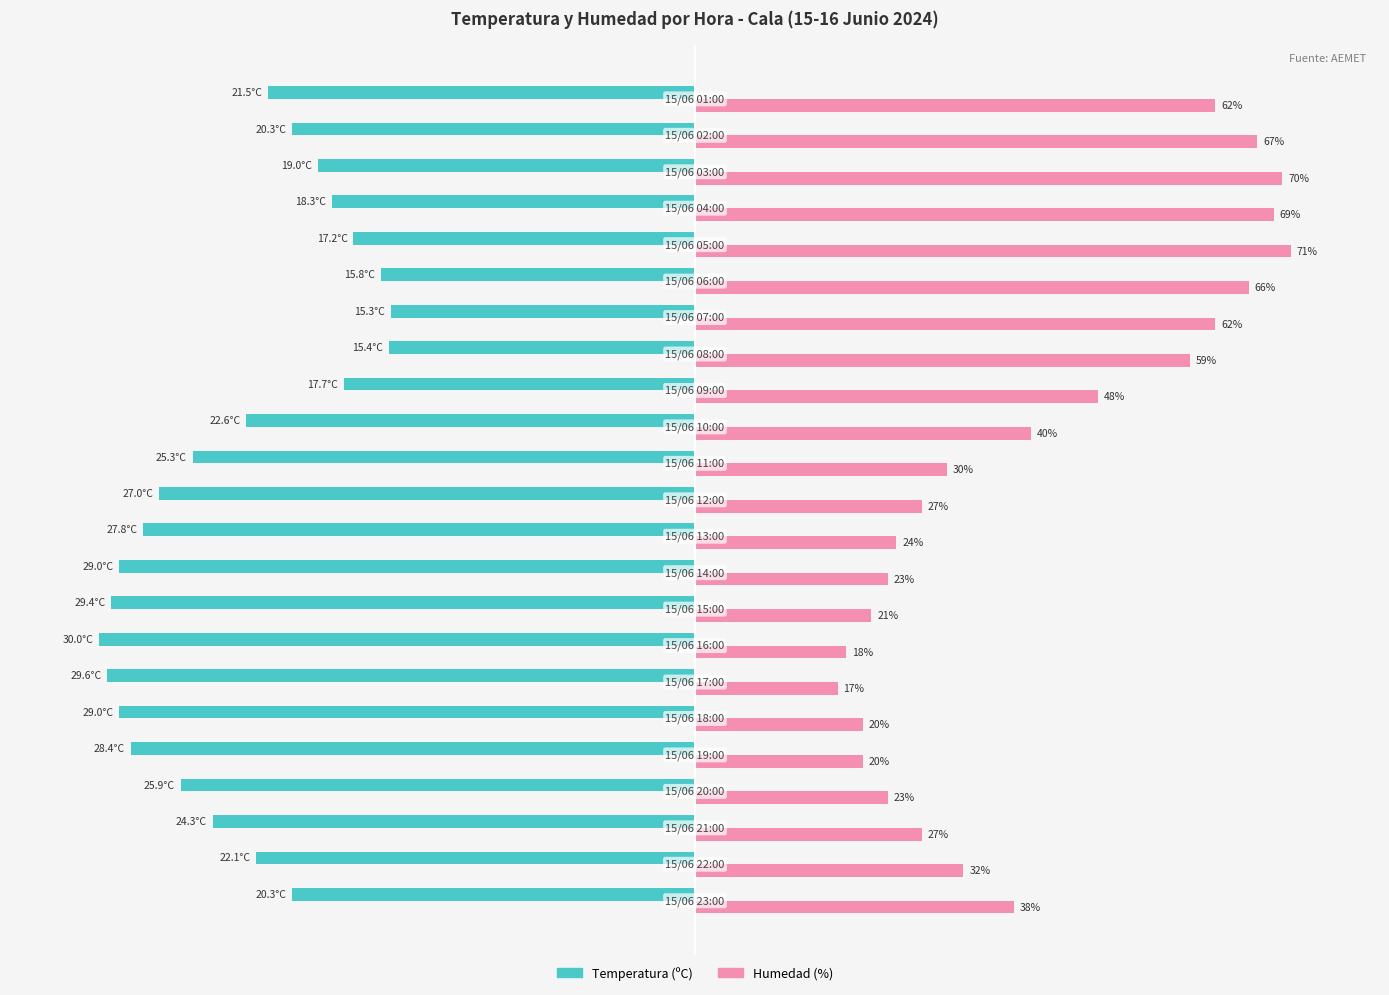

What are all the series names shown in the legend?

Temperatura (ºC), Humedad (%)